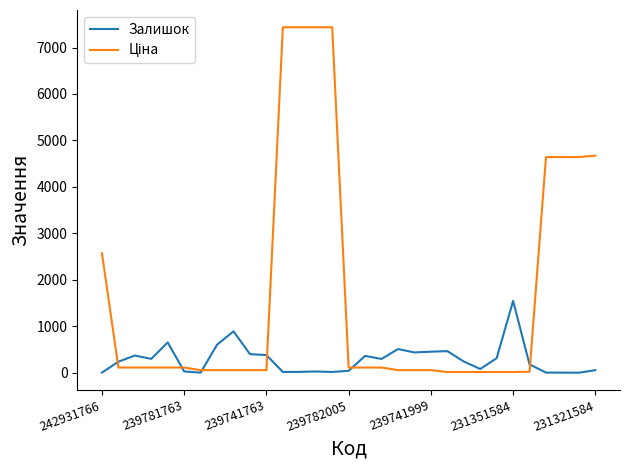

Is this an area chart (filled region under the line)?

No